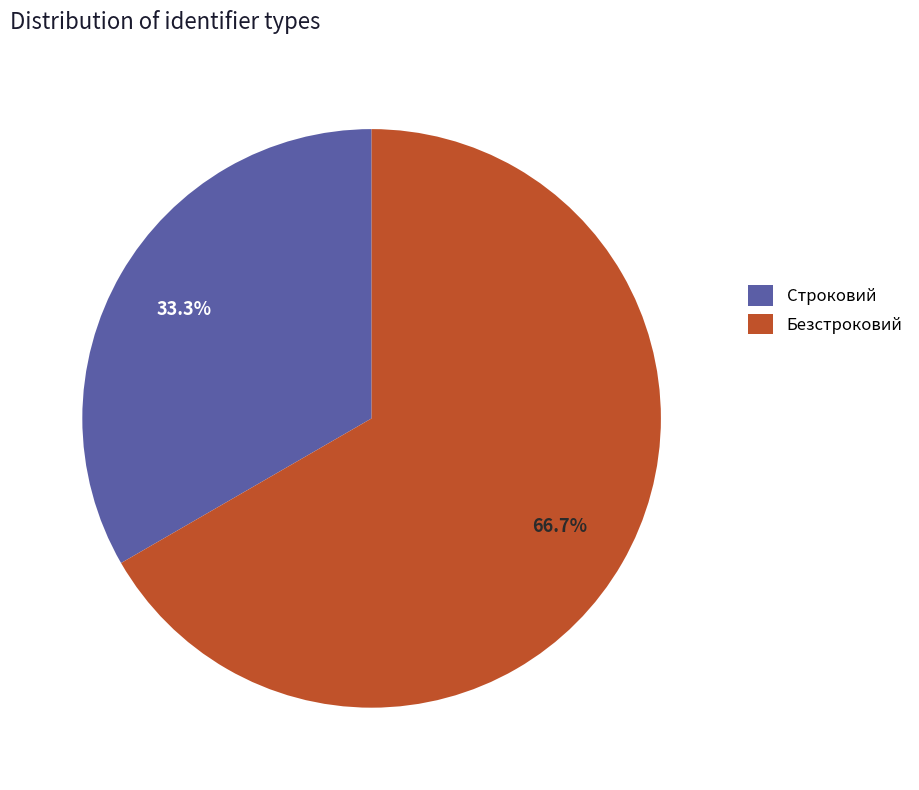

Is the sum of Строковий and Безстроковий greater than half?

Yes